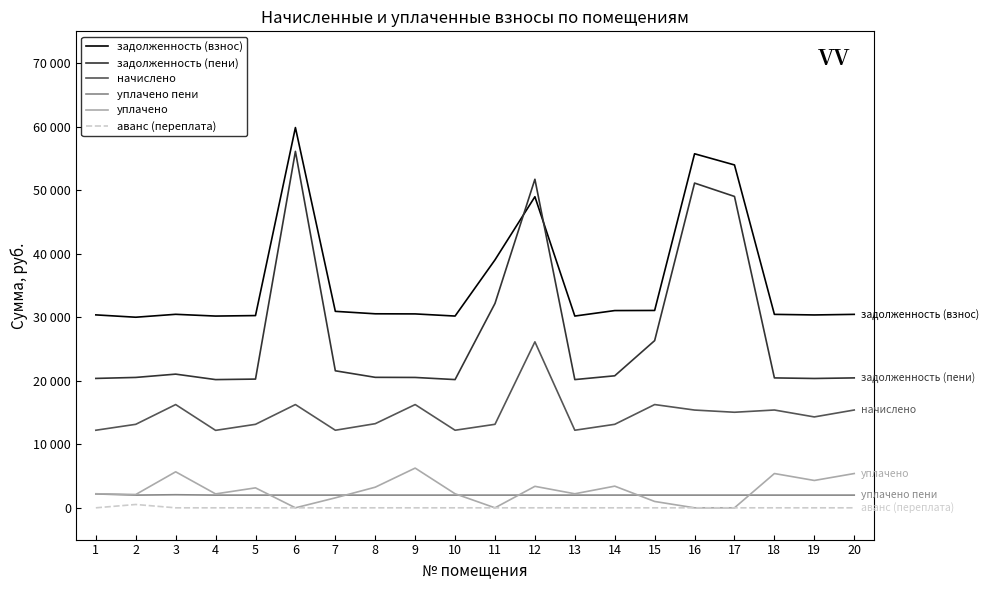

At which category is the sum across all series the highest?

6